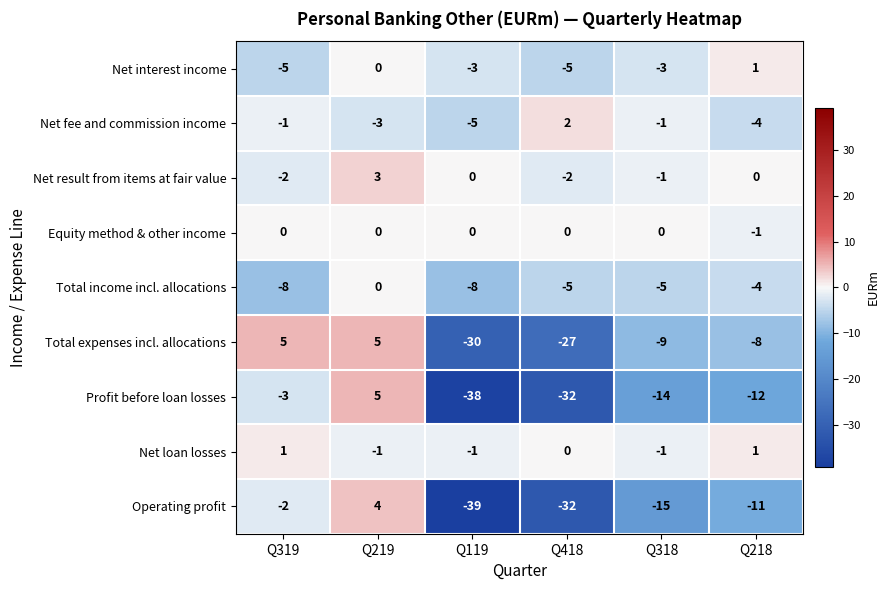

Is it true that Net result from items at fair value equals 5 at Q219?

False